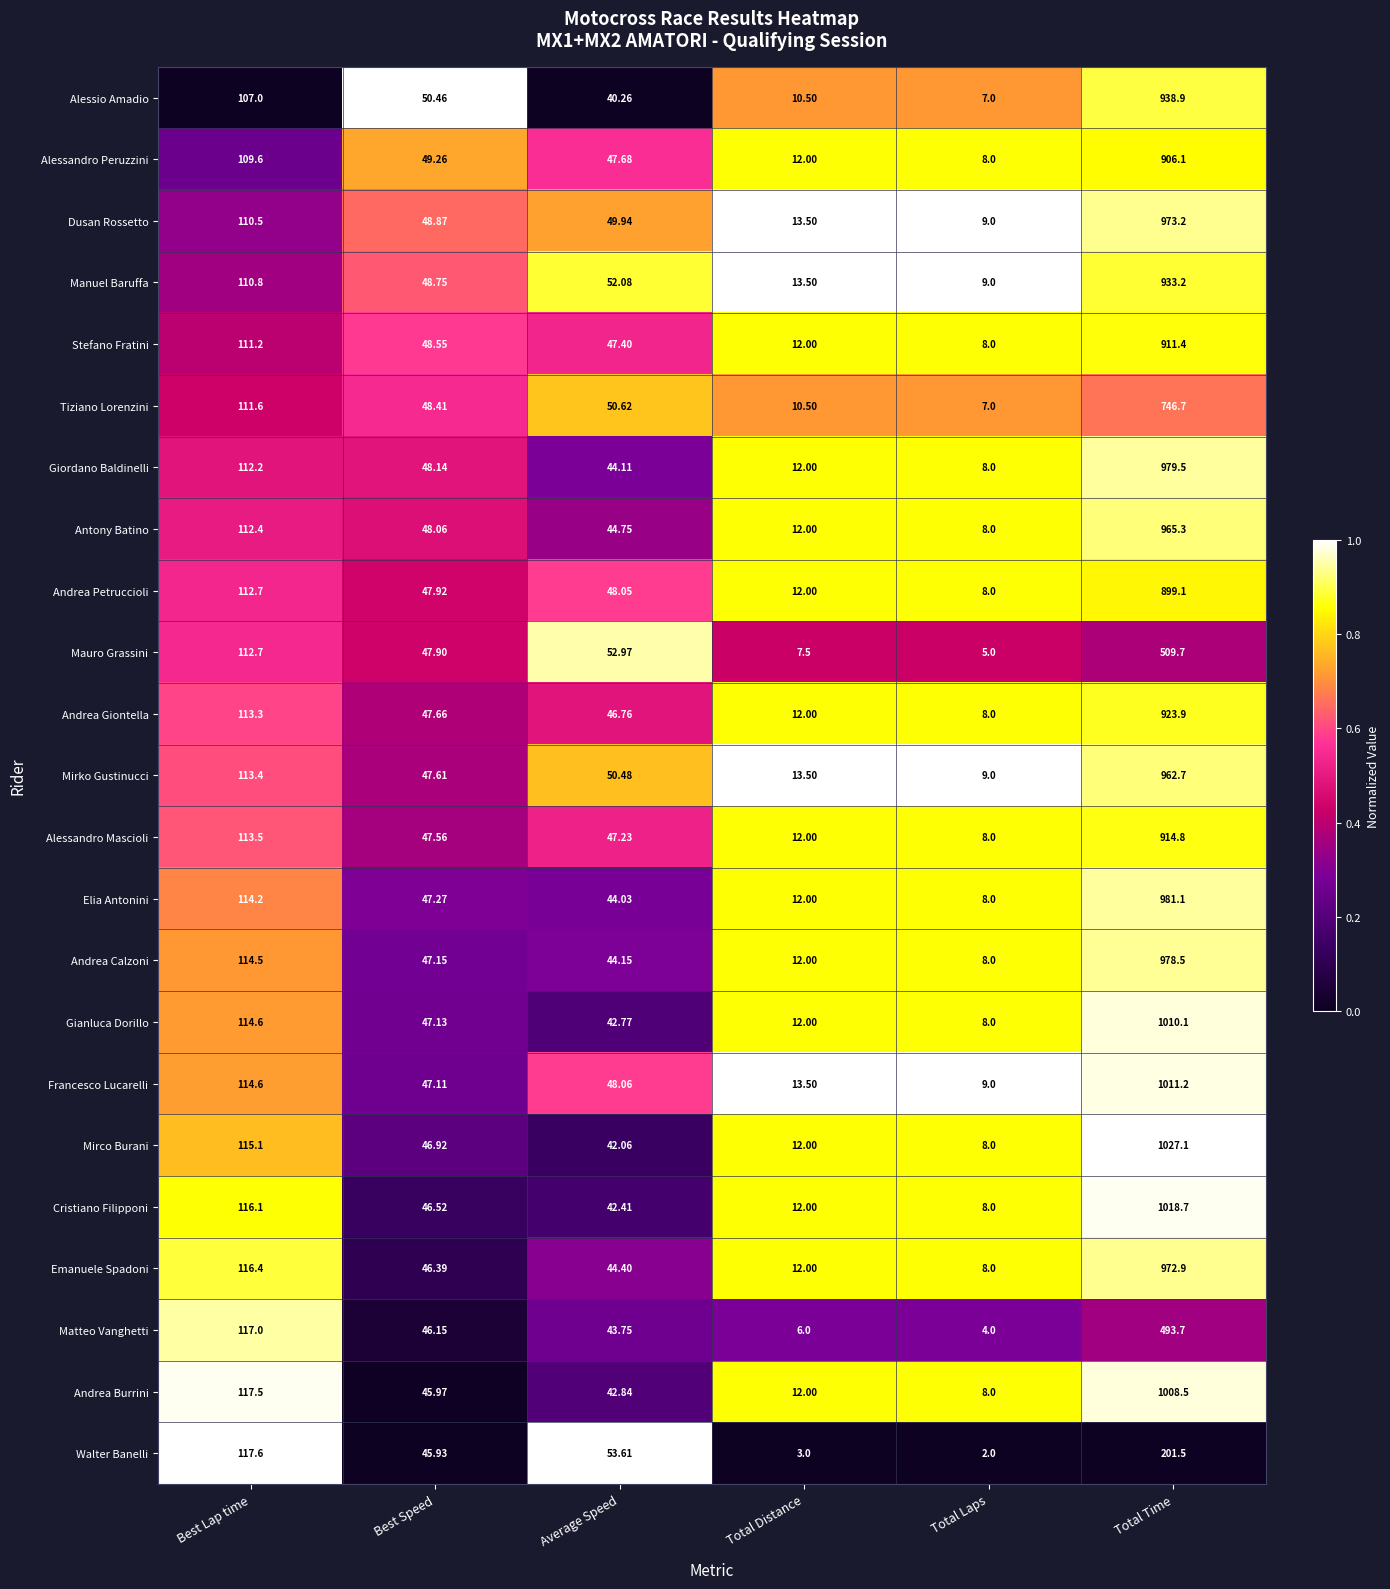

Which category has the lowest value in the Andrea Giontella series?

Total Laps